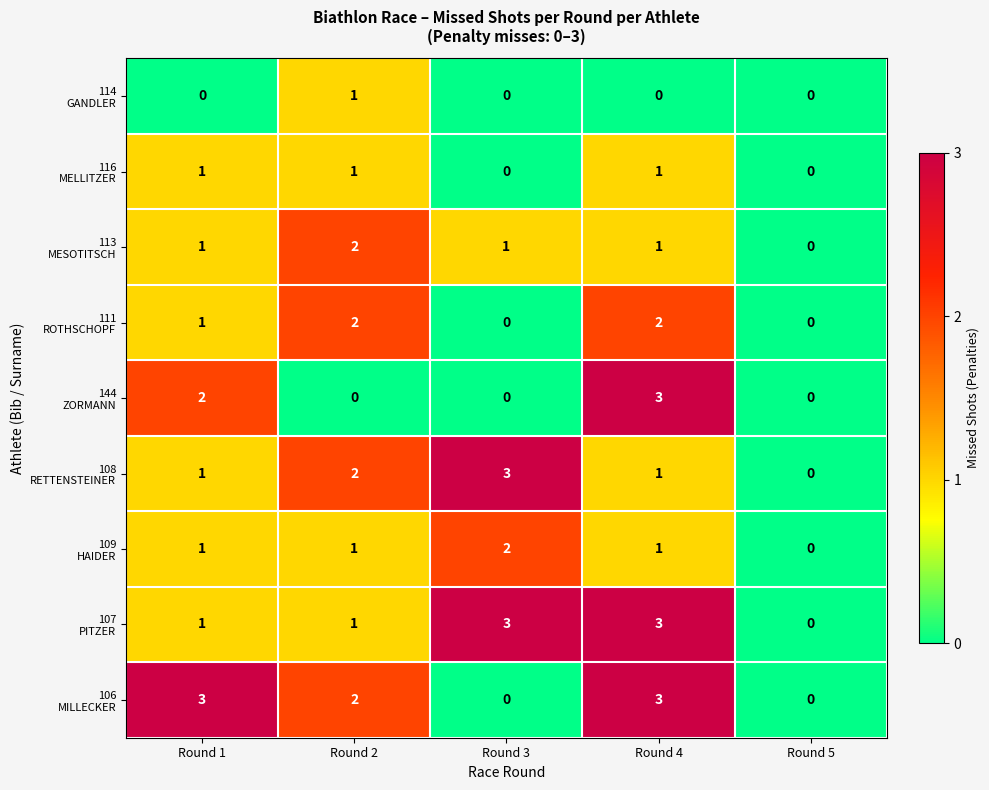

What is the total value across all series at Round 2?

12